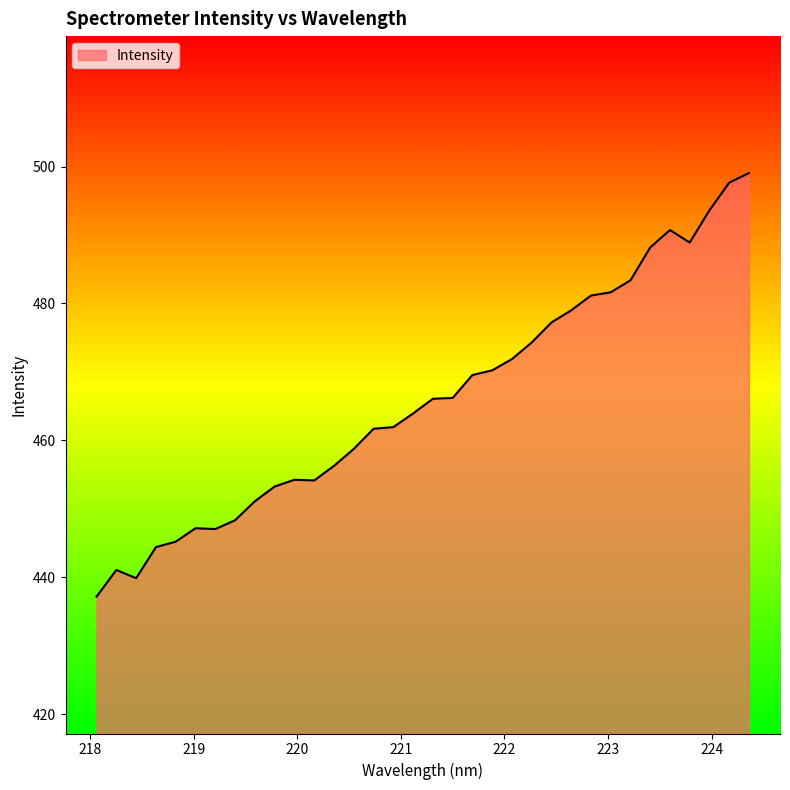

What is the difference between the maximum and minimum values?

61.9